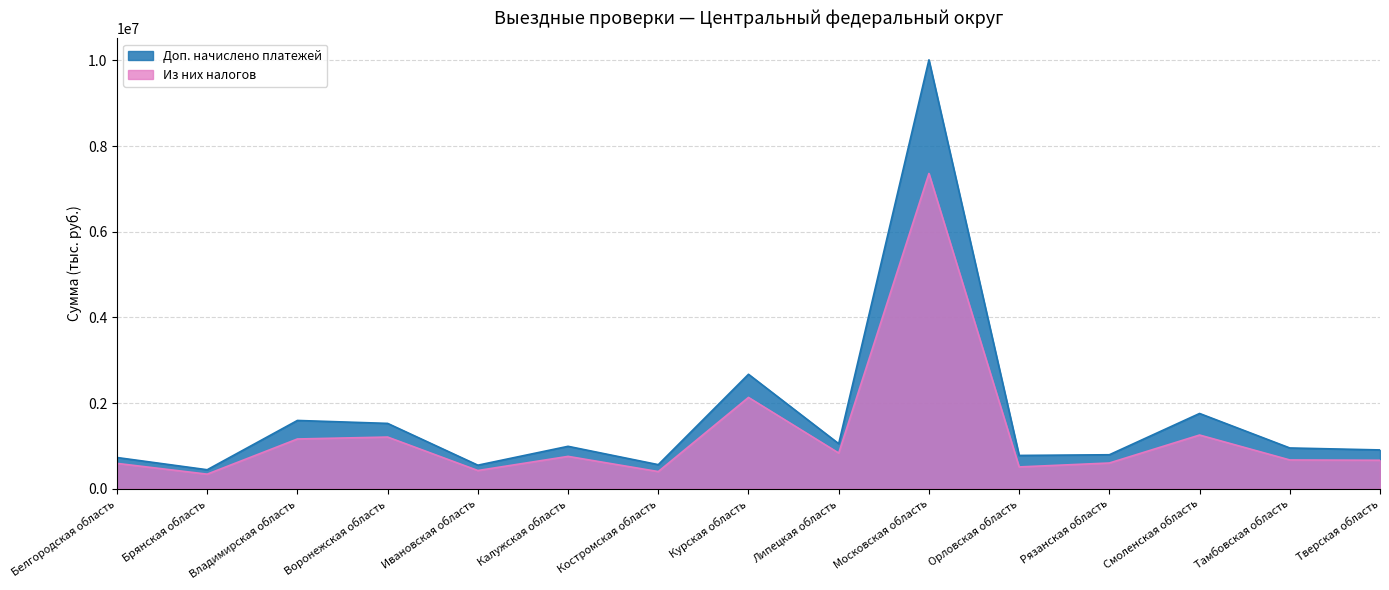

Which series has the largest total across all categories?

Доп. начислено платежей